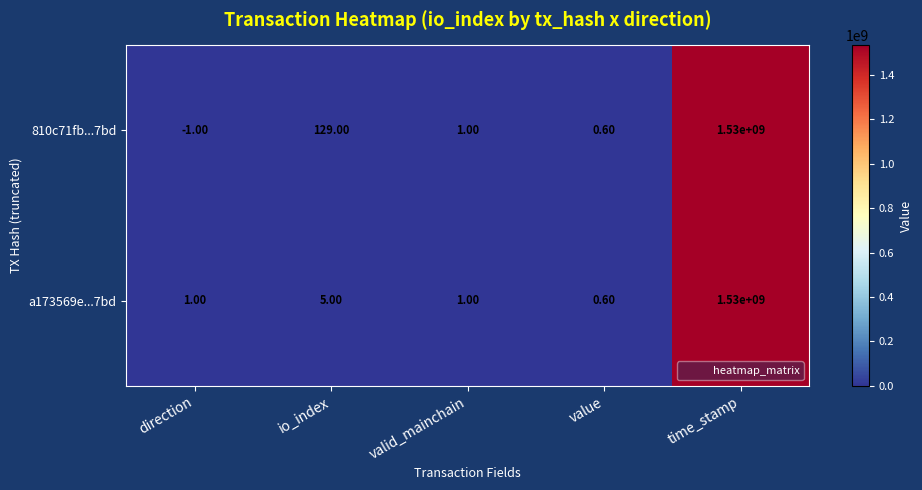

Between direction and value, which series saw the biggest shift?

810c71fb...7bd